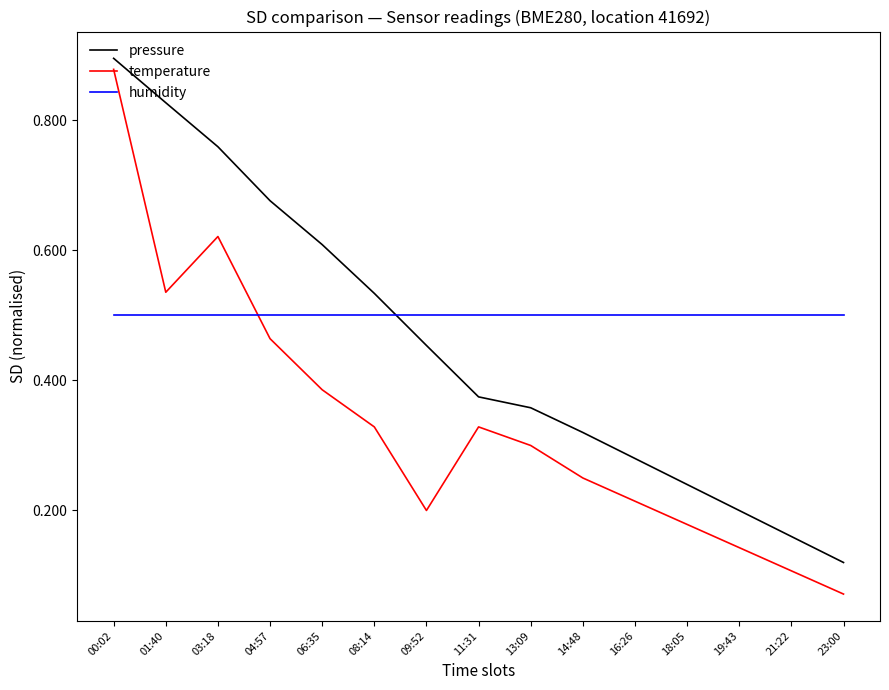

What is the sum of all temperature values?

5.0